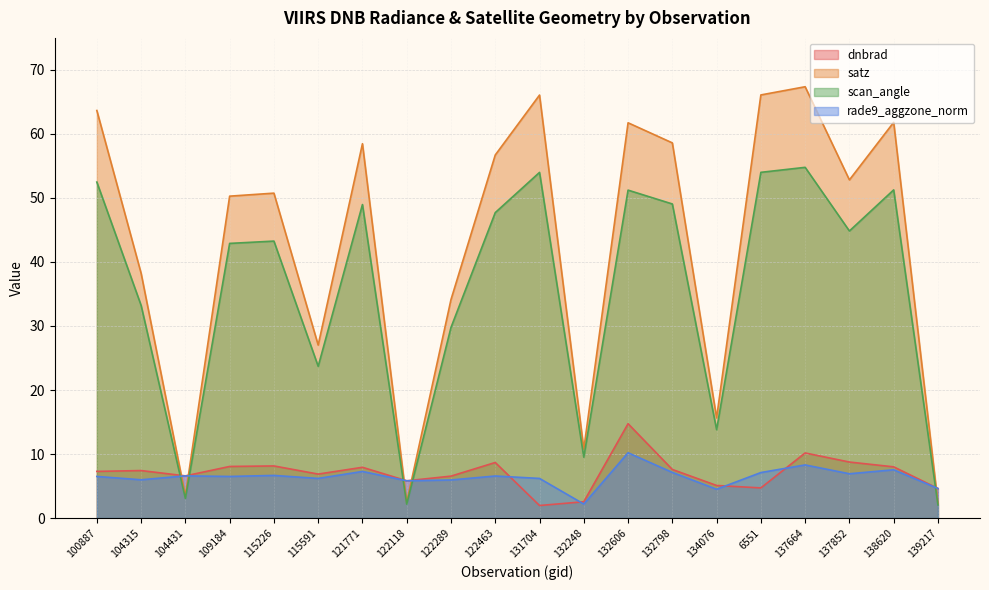

What is the difference between the maximum and minimum values in the rade9_aggzone_norm series?

8.0